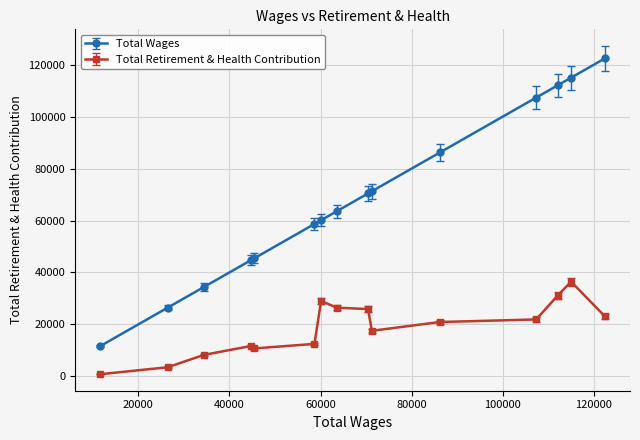

What is the sum of all Total Wages values?

1029824